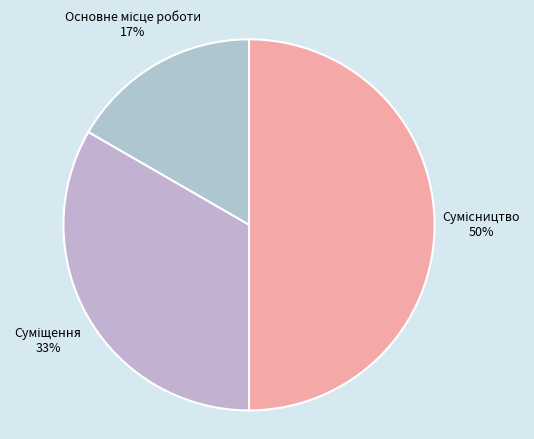

To the nearest percent, what is the average slice percentage?

33%